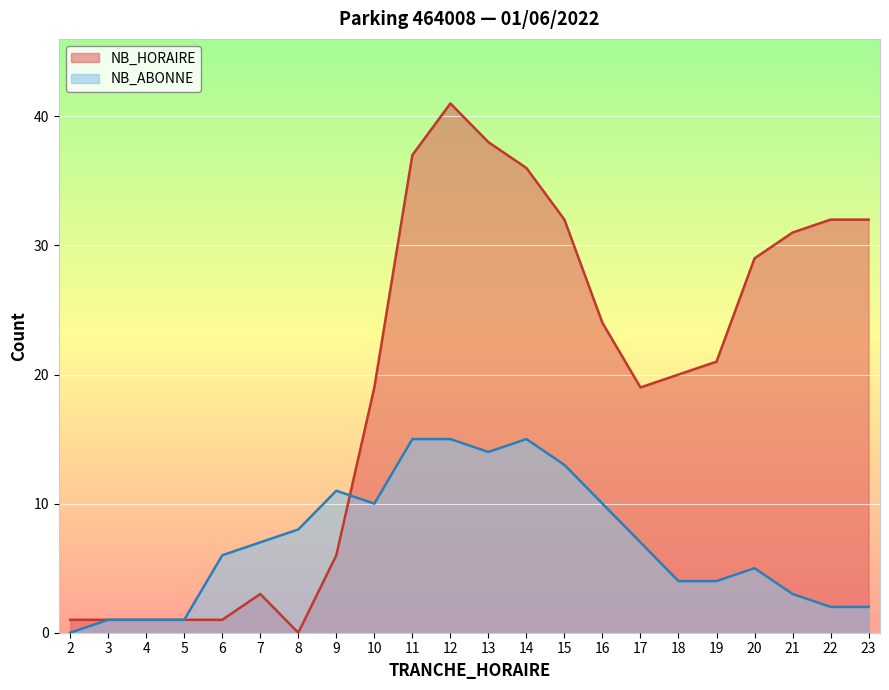

List the series in order of their overall mean, highest first.

NB_HORAIRE, NB_ABONNE